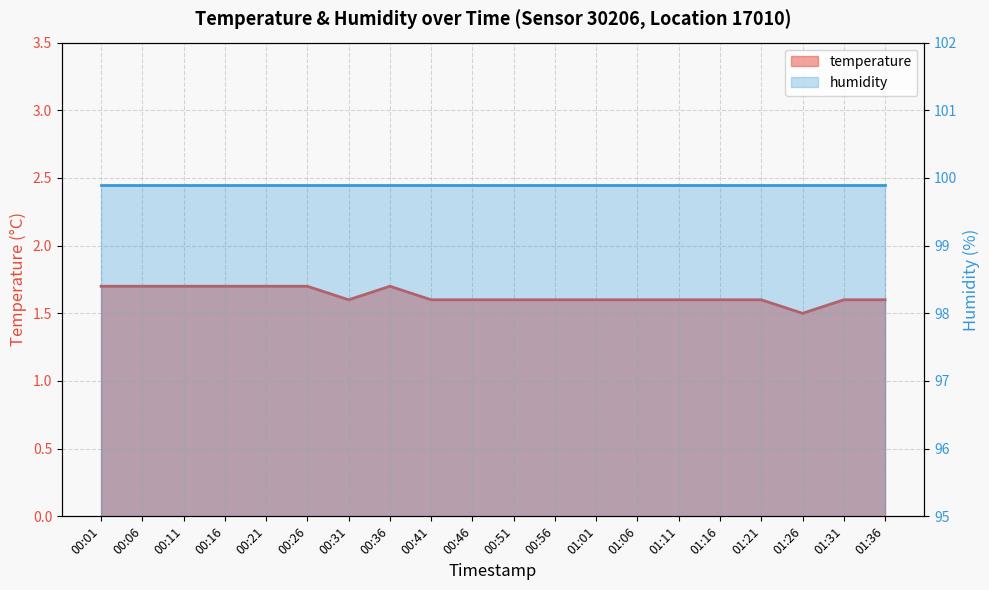

What is the label of the 11th point from the left?

00:51